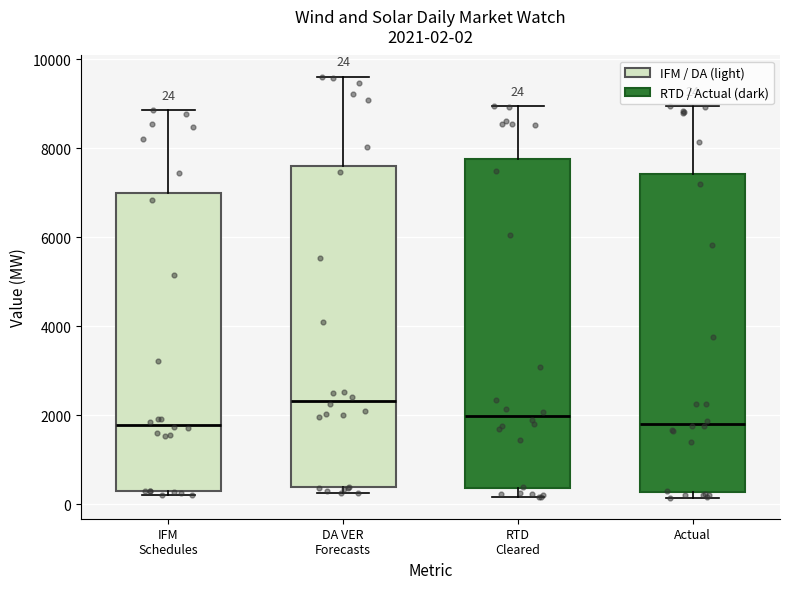

Which box's median line is the highest?

DA VER Forecasts